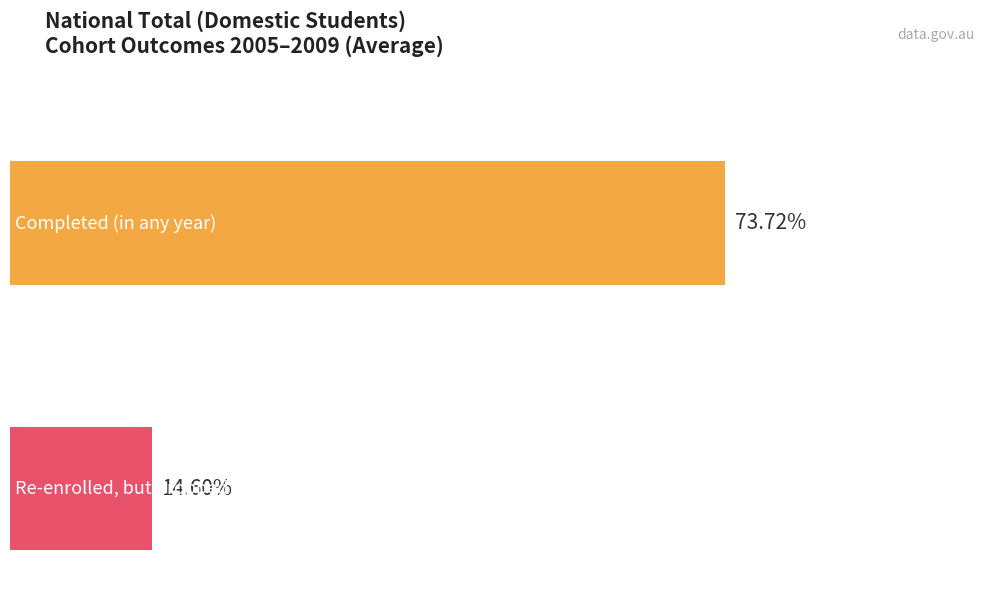

Is it true that Completed equals 0.7 at 2006?

True